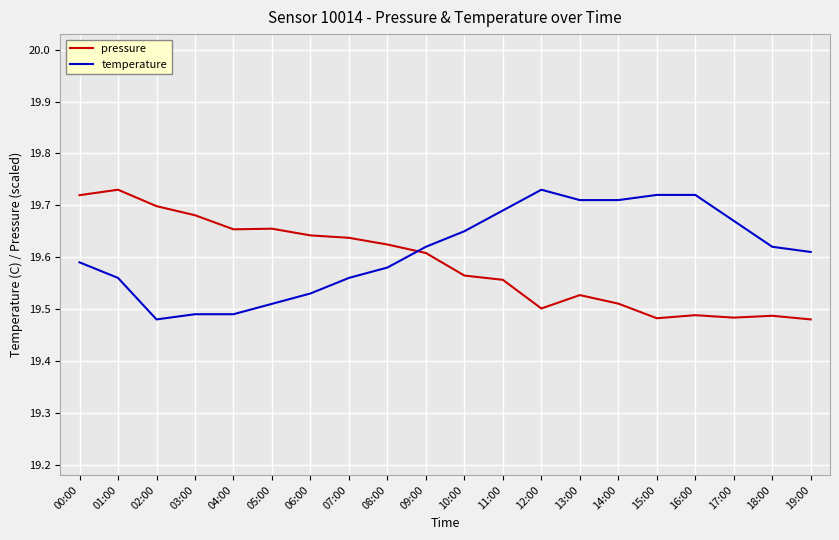

Between 13:00 and 14:00, which series saw the biggest shift?

pressure